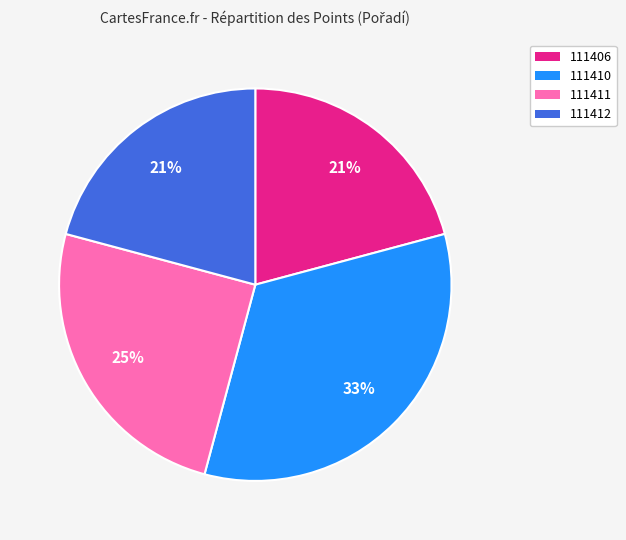

To the nearest percent, what is the difference between the 111411 and 111406 slice percentages?

4%